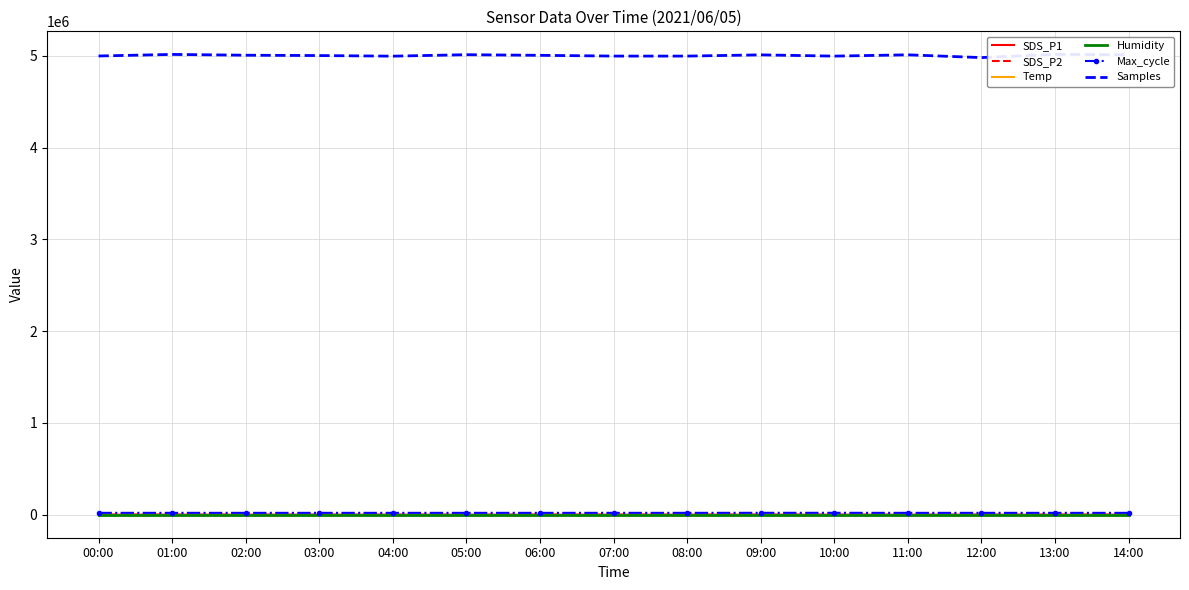

What is the value of the Temp point at the 9th from the left?

16.0